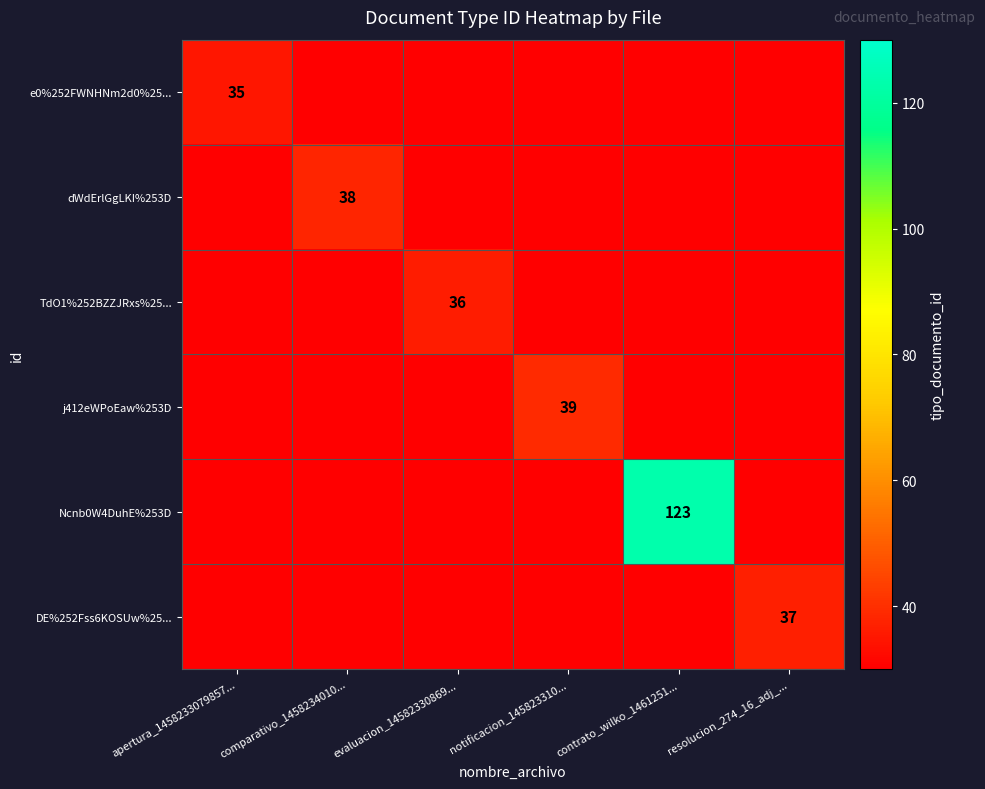

True or false: j412eWPoEaw%253D has a value of 14 at contrato_wilko_1461251....

False